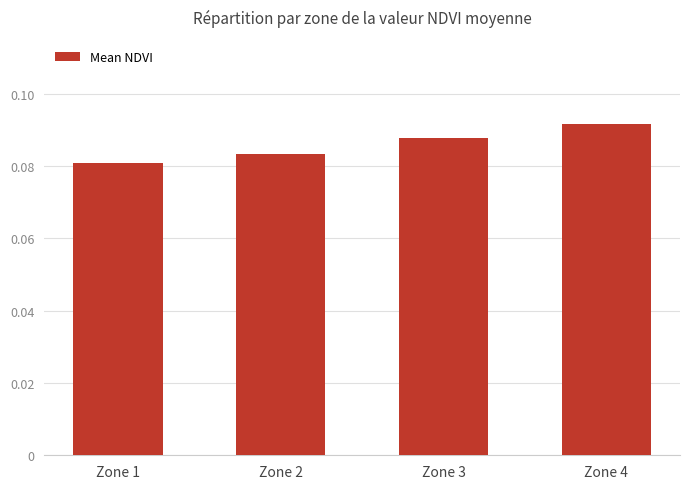

Which category has the lowest value across all series?

Zone 1